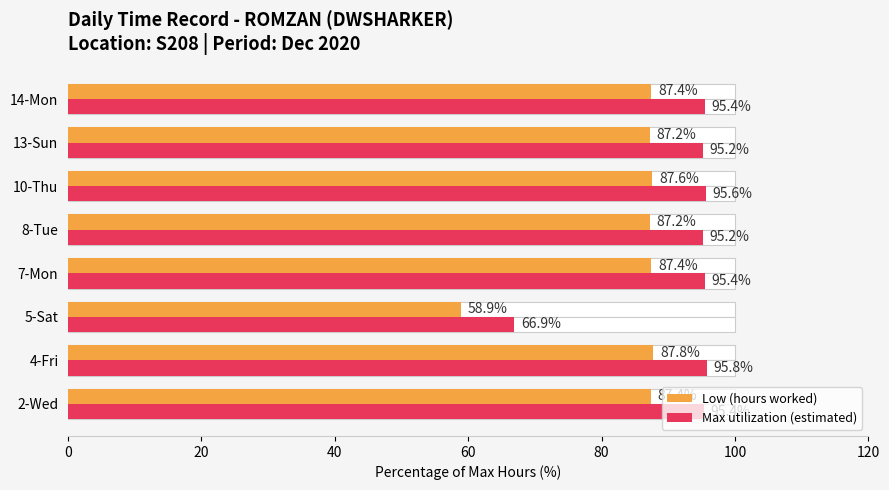

Is the value of Low (hours worked) at 4-Fri greater than the value of Max utilization (estimated) at 14-Mon?

No